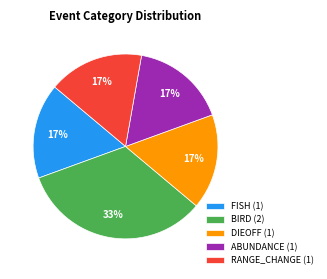

To the nearest percent, what is the average slice percentage?

20%